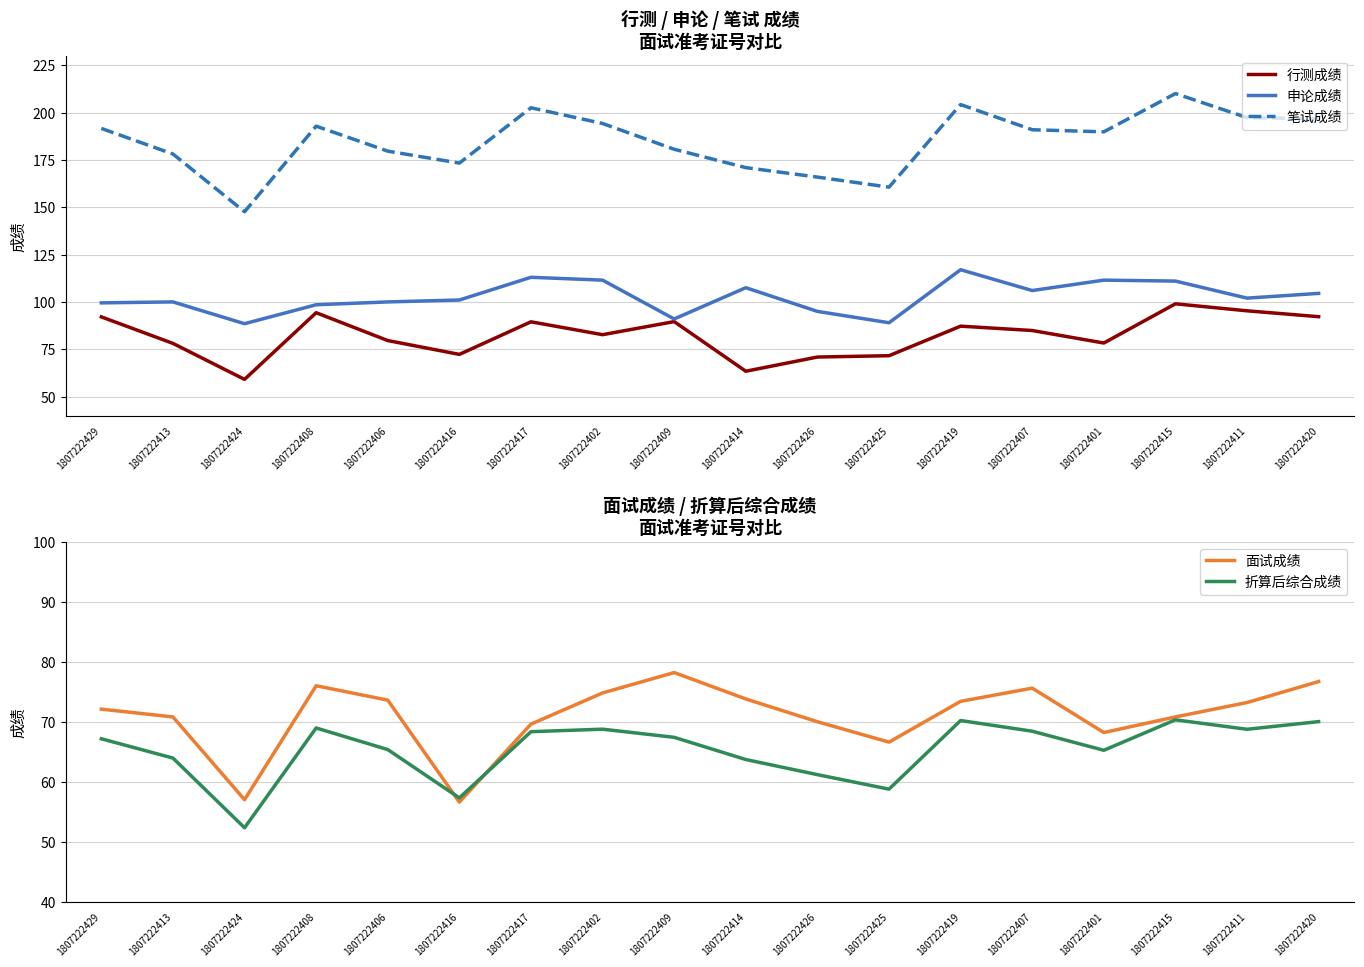

What is the average value of the 笔试成绩 series?

184.8